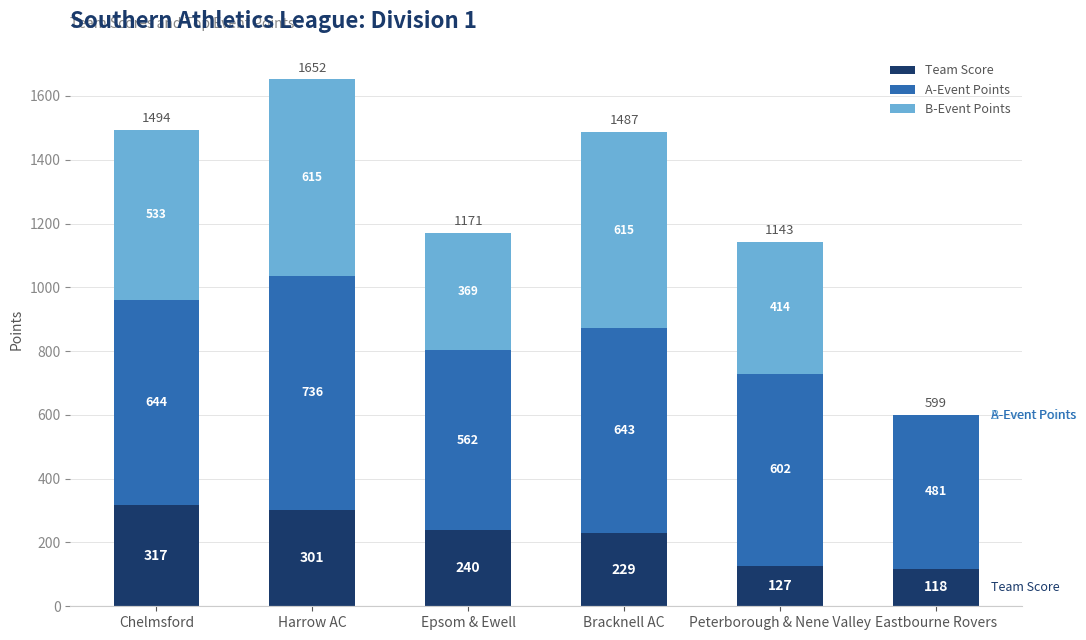

At which label does Team Score reach its peak?

Chelmsford